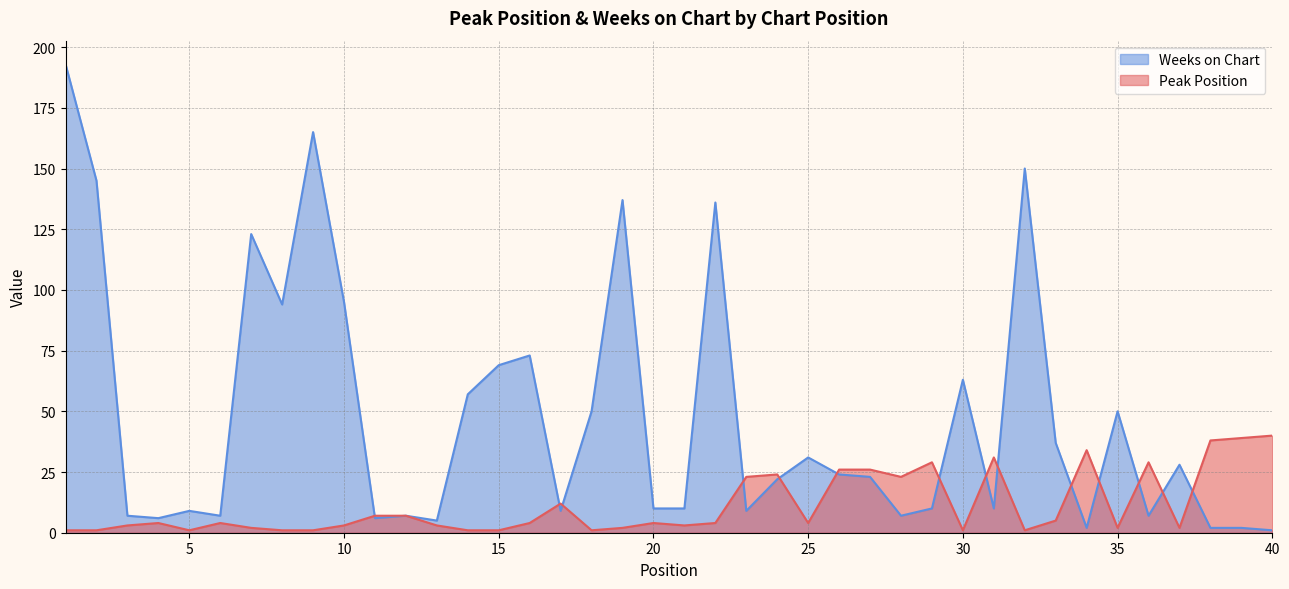

What is the maximum value shown in the chart?

193